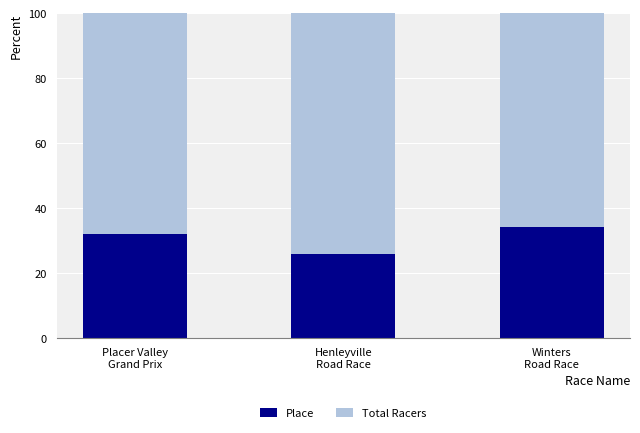

What is the lowest value of the Place series?

25.8